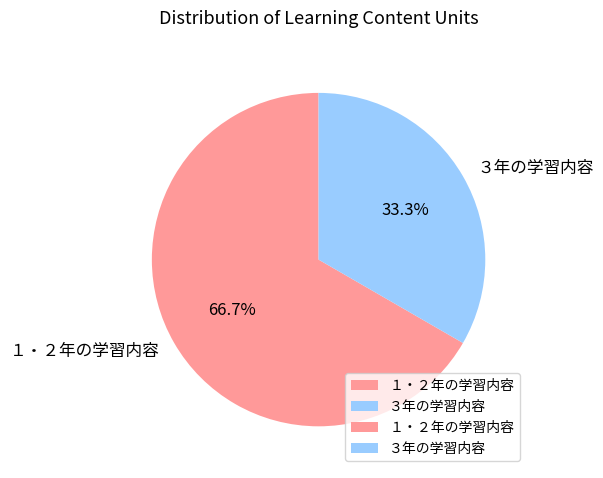

How many segments does this pie chart have?

2